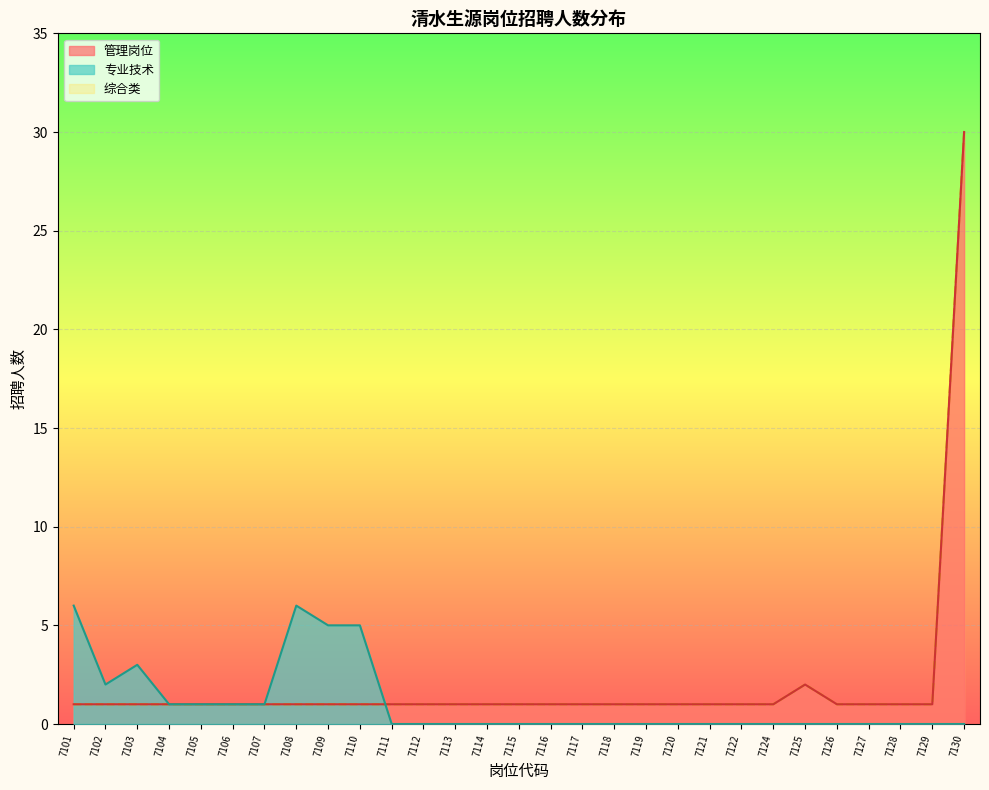

True or false: 综合类 has a value of 0 at 7102.

False